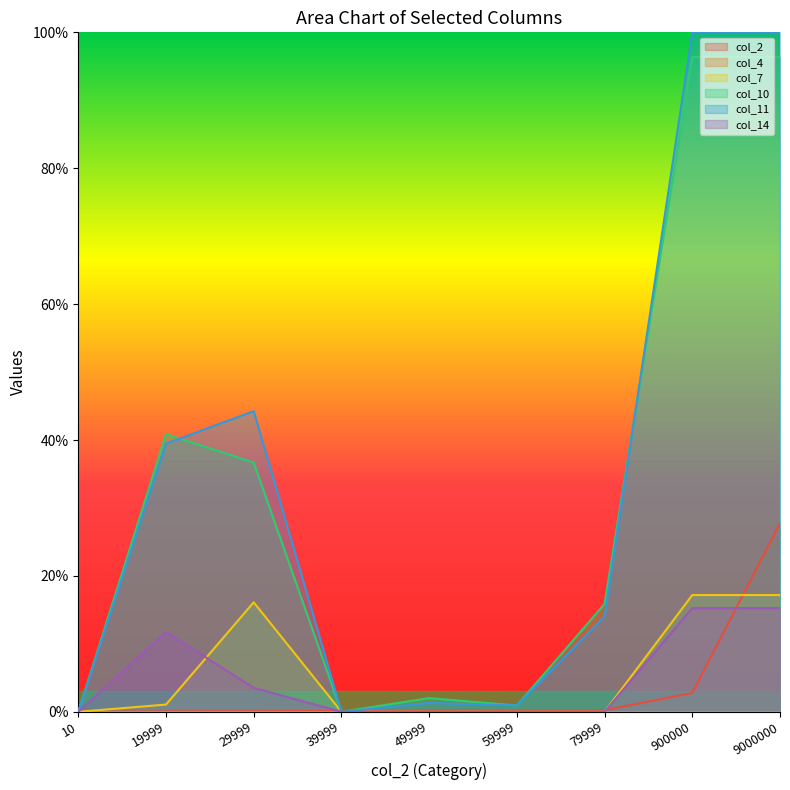

Does the chart display data point markers on the line(s)?

No